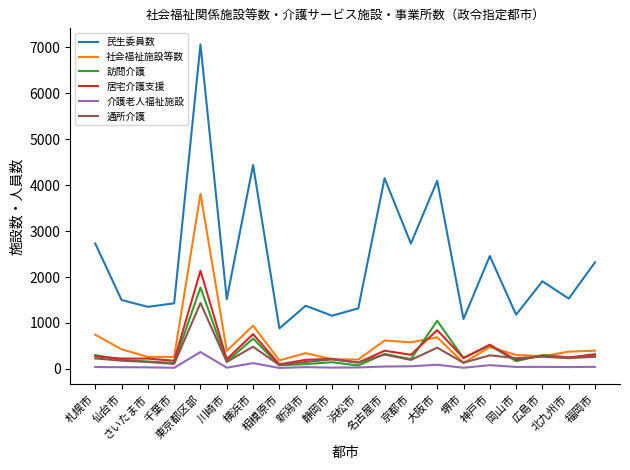

Which category has the highest value in the 訪問介護 series?

東京都区部